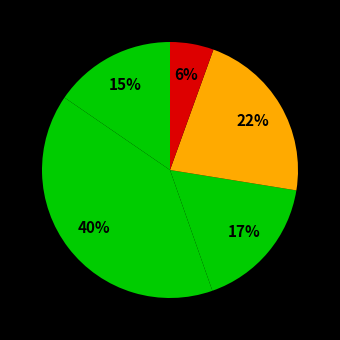

Count the number of slices in the pie.

5